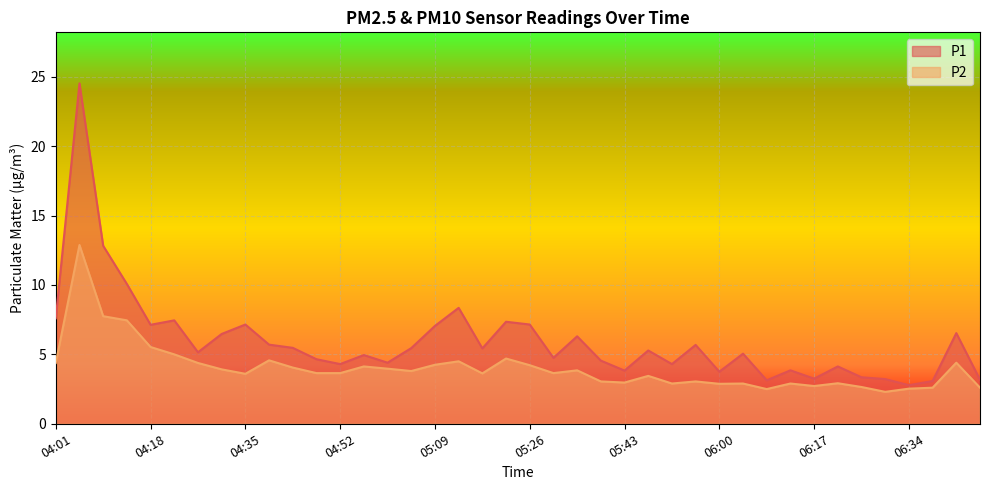

Which category has the highest value across all series?

04:06